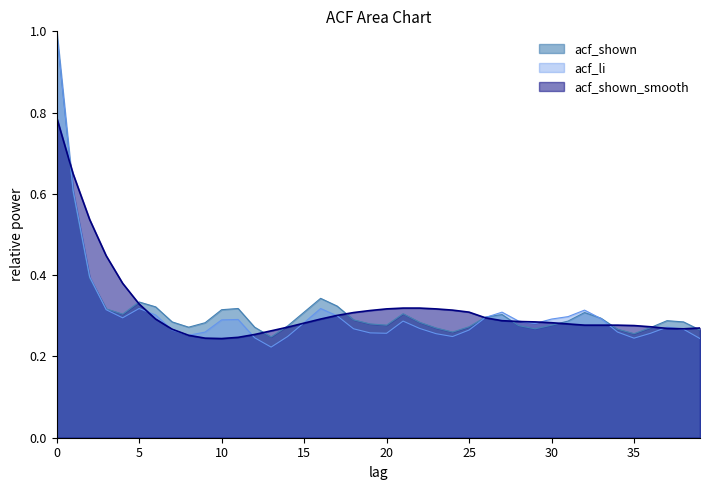

Reading left to right, extract all data points from this chart.

acf_shown: 1.0	0.6	0.4	0.3	0.3	0.3	0.3	0.3	0.3	0.3	0.3	0.3	0.3	0.2	0.3	0.3	0.3	0.3	0.3	0.3	0.3	0.3	0.3	0.3	0.3	0.3	0.3	0.3	0.3	0.3	0.3	0.3	0.3	0.3	0.3	0.3	0.3	0.3	0.3	0.3
acf_li: 1.0	0.6	0.4	0.3	0.3	0.3	0.3	0.3	0.3	0.3	0.3	0.3	0.2	0.2	0.2	0.3	0.3	0.3	0.3	0.3	0.3	0.3	0.3	0.3	0.2	0.3	0.3	0.3	0.3	0.3	0.3	0.3	0.3	0.3	0.3	0.2	0.3	0.3	0.3	0.2
acf_shown_smooth: 0.8	0.6	0.5	0.4	0.4	0.3	0.3	0.3	0.3	0.2	0.2	0.2	0.3	0.3	0.3	0.3	0.3	0.3	0.3	0.3	0.3	0.3	0.3	0.3	0.3	0.3	0.3	0.3	0.3	0.3	0.3	0.3	0.3	0.3	0.3	0.3	0.3	0.3	0.3	0.3